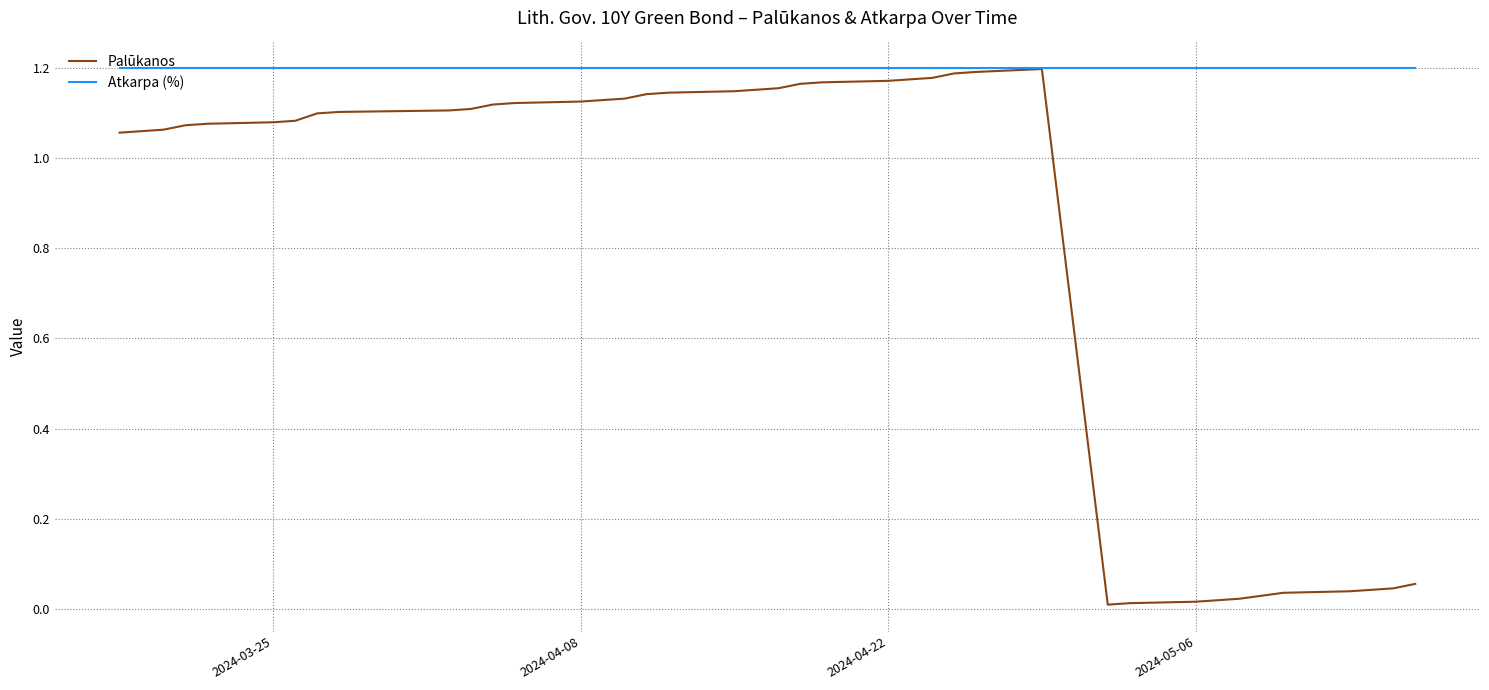

At how many categories does at least one series exceed 0?

39